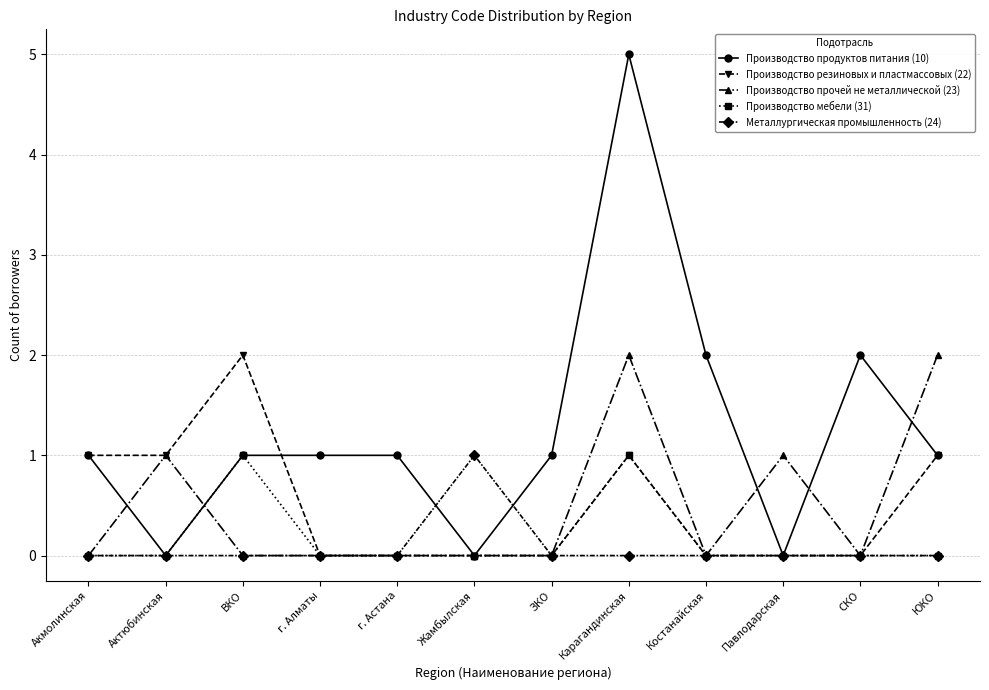

What are all the series names shown in the legend?

Производство продуктов питания (10), Производство резиновых и пластмассовых (22), Производство прочей не металлической (23), Производство мебели (31), Металлургическая промышленность (24)